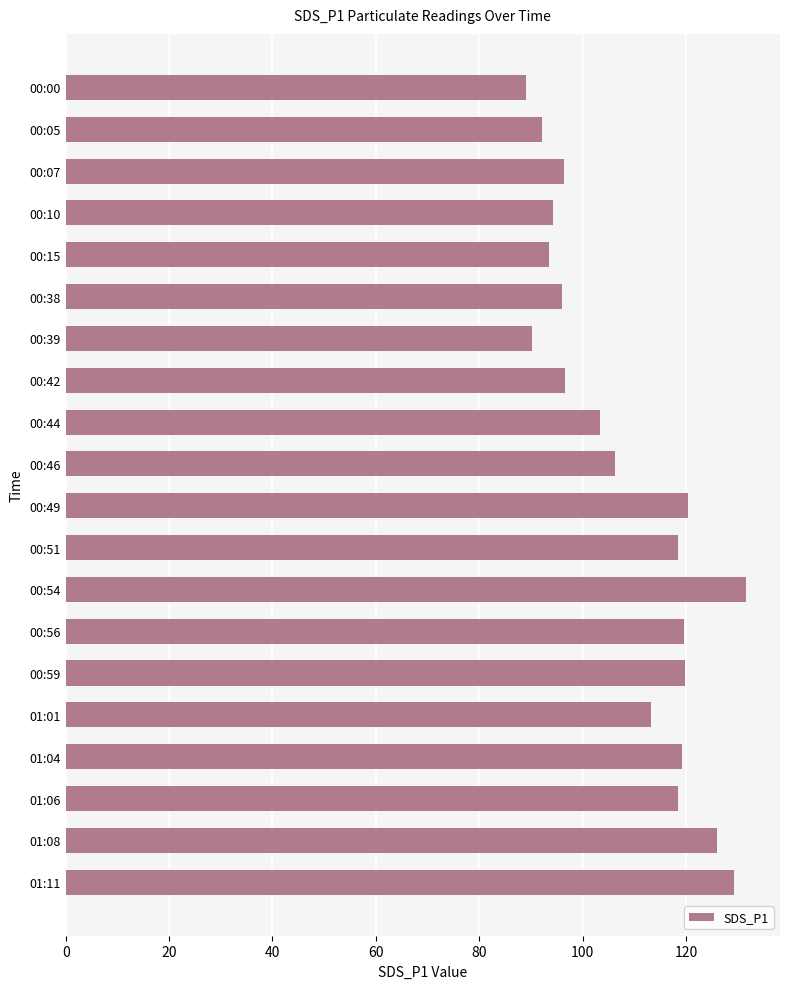

What position from the bottom is 00:39?

14